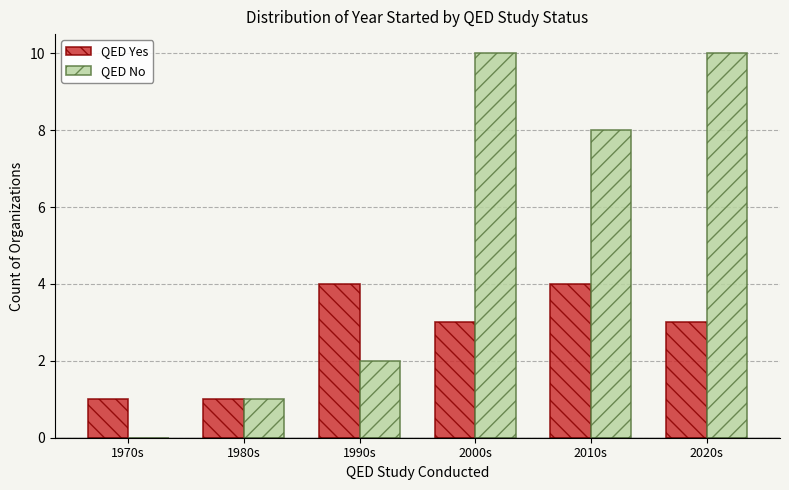

The value of QED Yes at 2000s is 2. True or false?

False